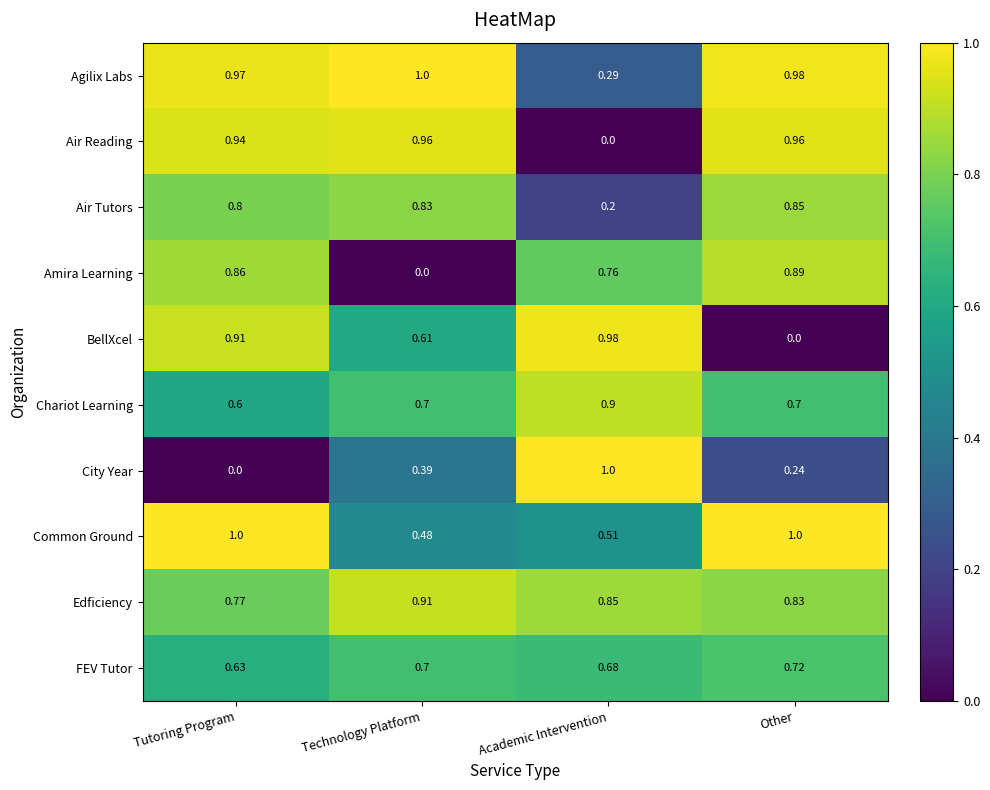

List the labels in order of FEV Tutor value, smallest first.

Tutoring Program, Academic Intervention, Technology Platform, Other